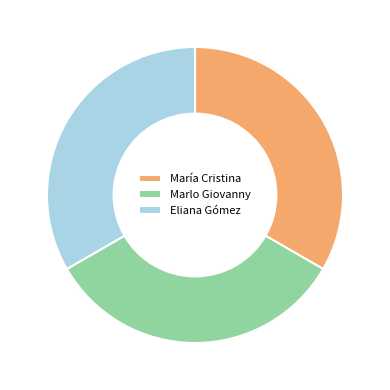

Approximately how many times larger is the value at Marlo Giovanny compared to María Cristina?

1.0